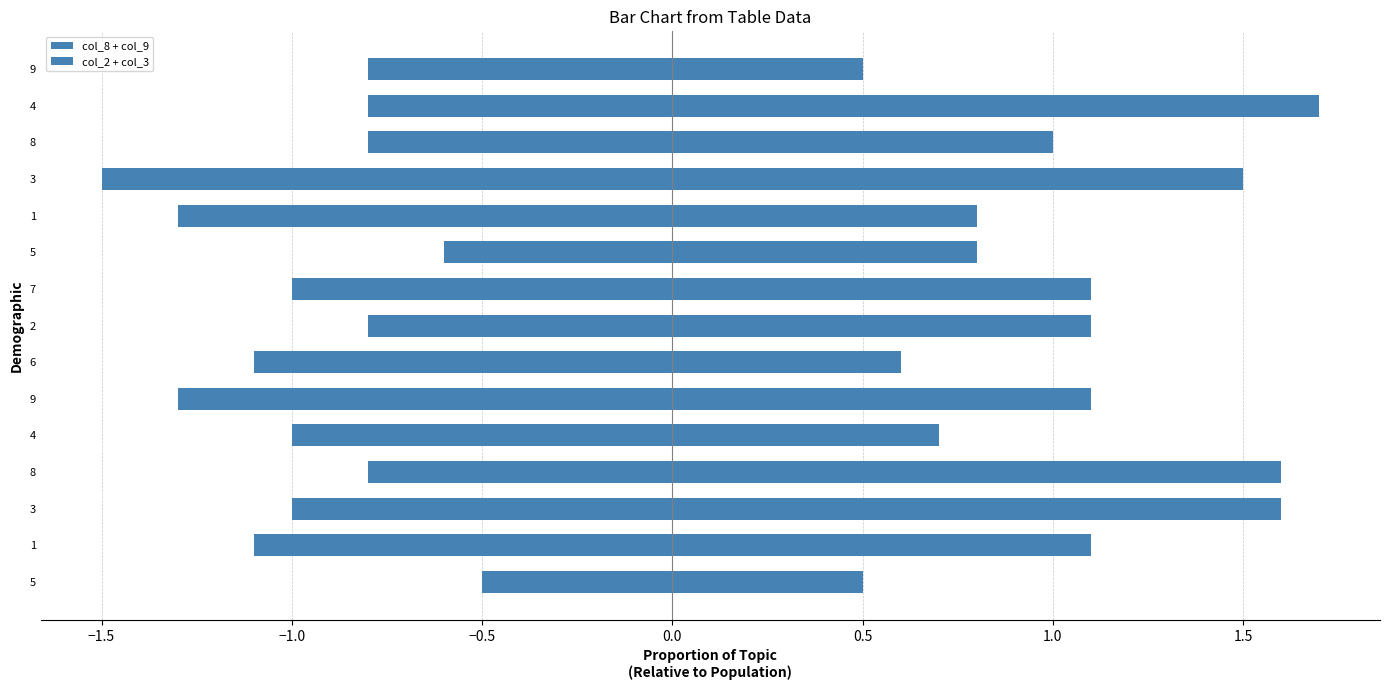

What is the minimum value for col_8 + col_9?

0.5